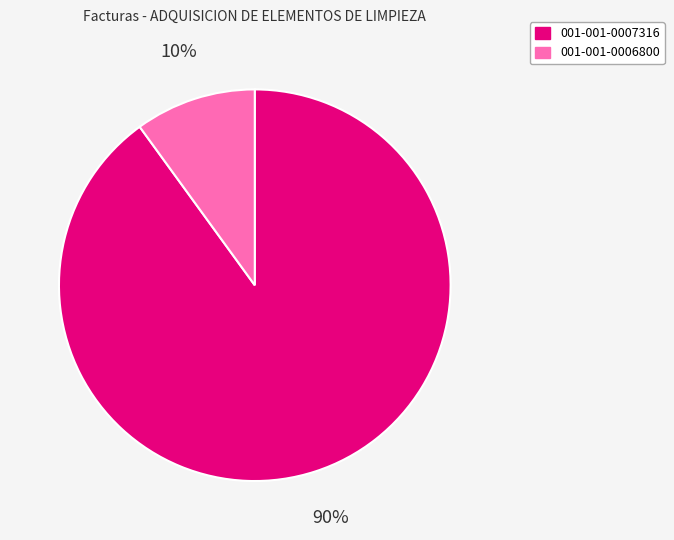

Which has a higher value, 001-001-0006800 or 001-001-0007316?

001-001-0007316